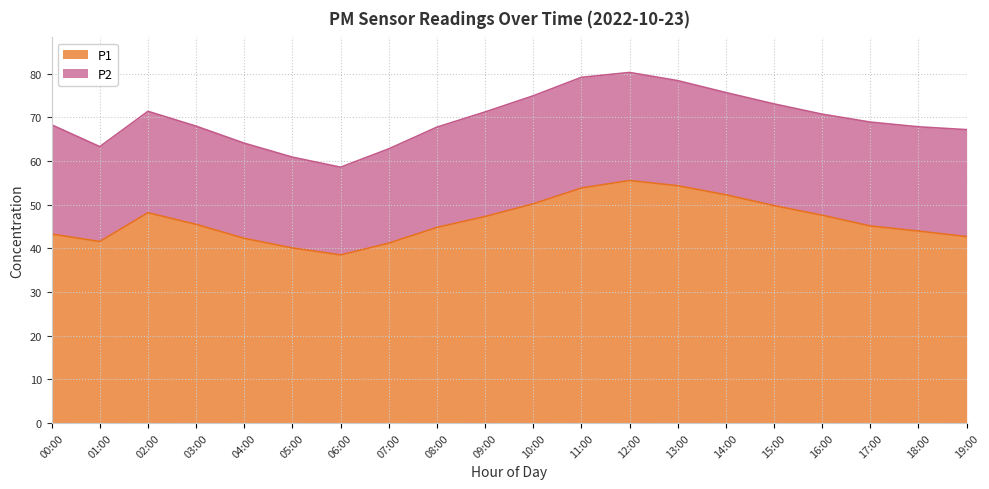

Rank the categories by value from highest to lowest.

12:00, 13:00, 11:00, 14:00, 10:00, 15:00, 02:00, 16:00, 09:00, 03:00, 17:00, 08:00, 18:00, 00:00, 19:00, 04:00, 01:00, 07:00, 05:00, 06:00